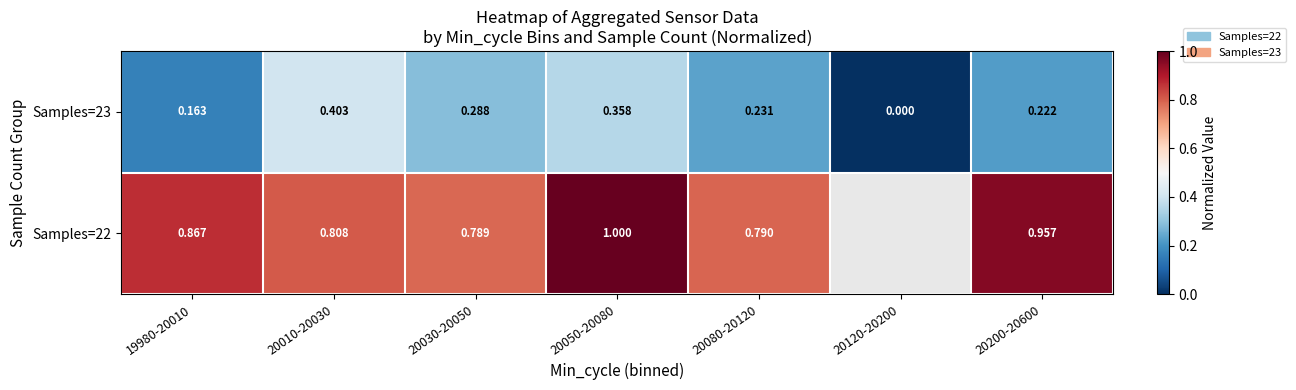

What is the sum of the Samples=23 values at 19980-20010 and 20200-20600?

0.4